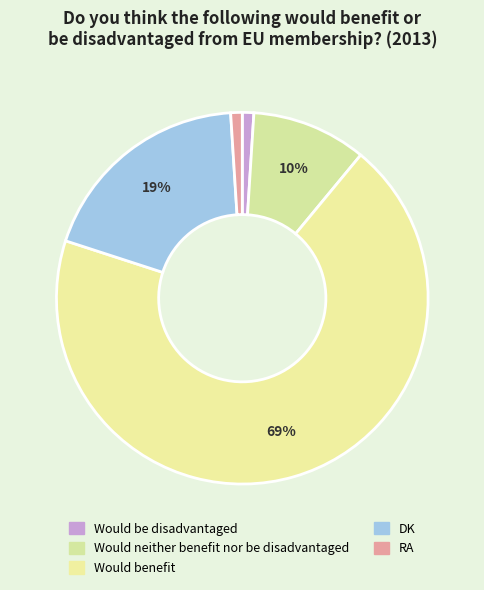

Is it true that Would neither benefit nor be disadvantaged is 24% of the pie?

False